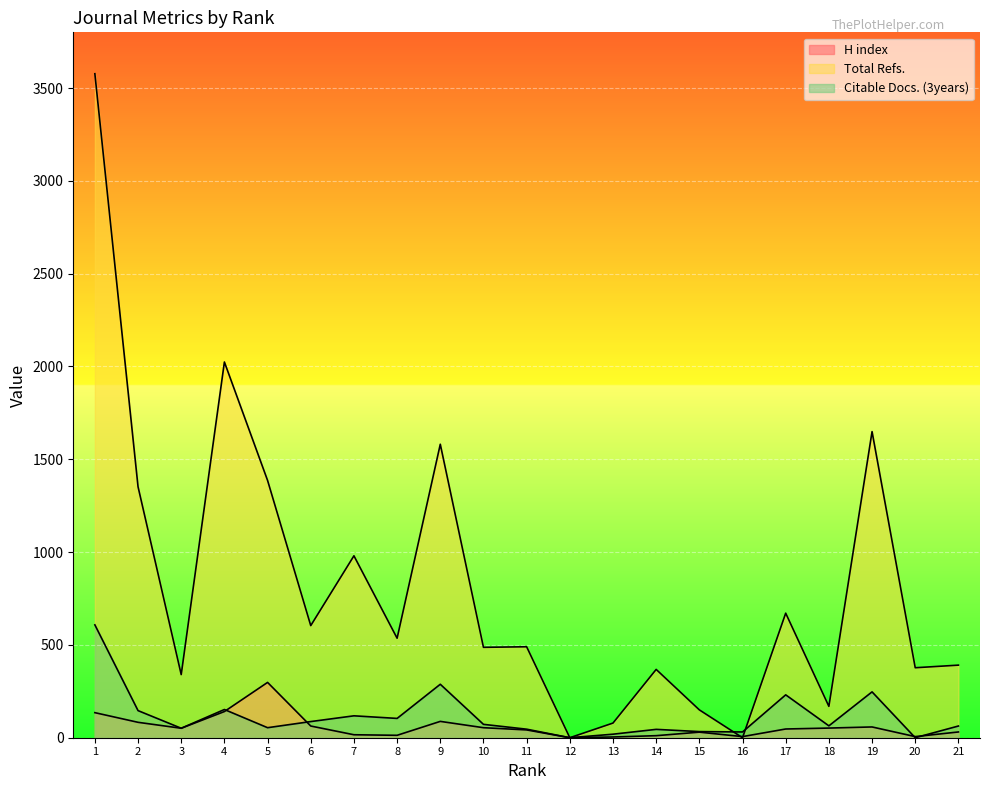

What is the value of the H index point at the 7th from the left?

16